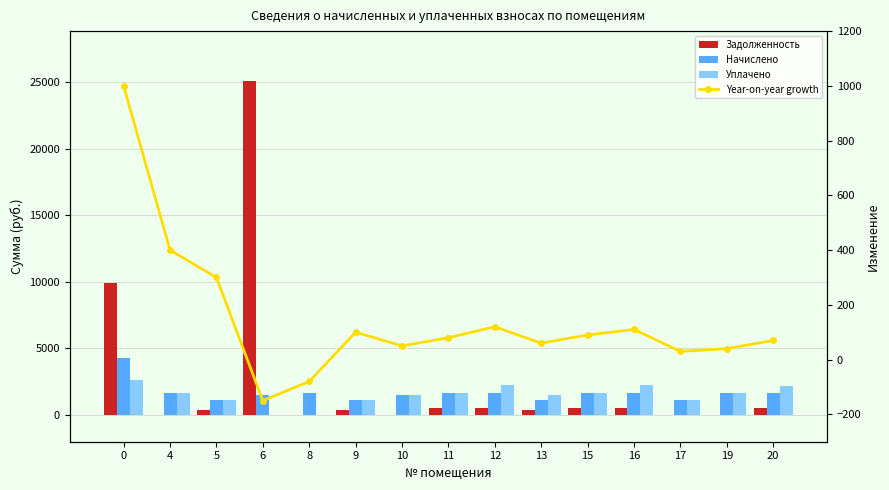

Rank the categories by Уплачено value from lowest to highest.

6, 8, 9, 17, 5, 10, 13, 11, 19, 15, 4, 20, 12, 16, 0